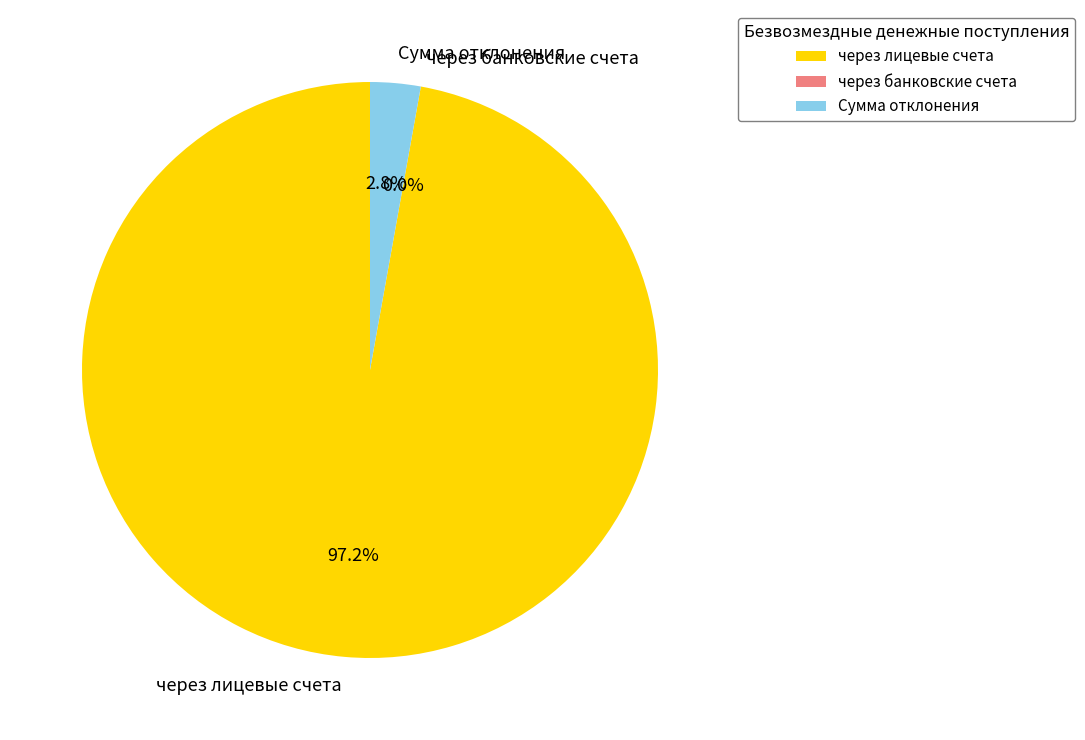

How many segments does this pie chart have?

3